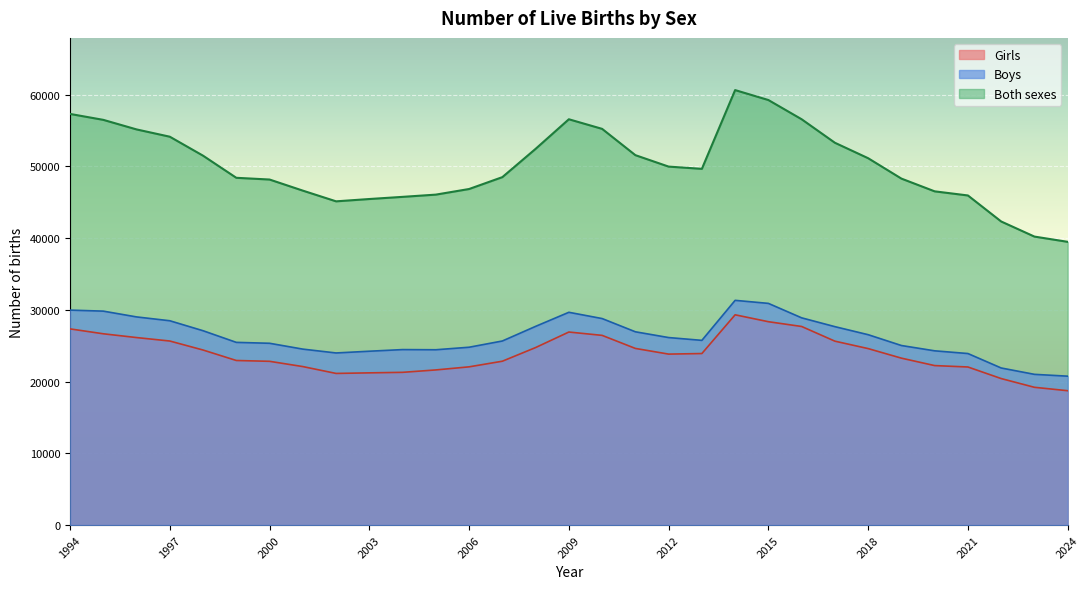

Where is Girls nearest to the value 24019?

2013